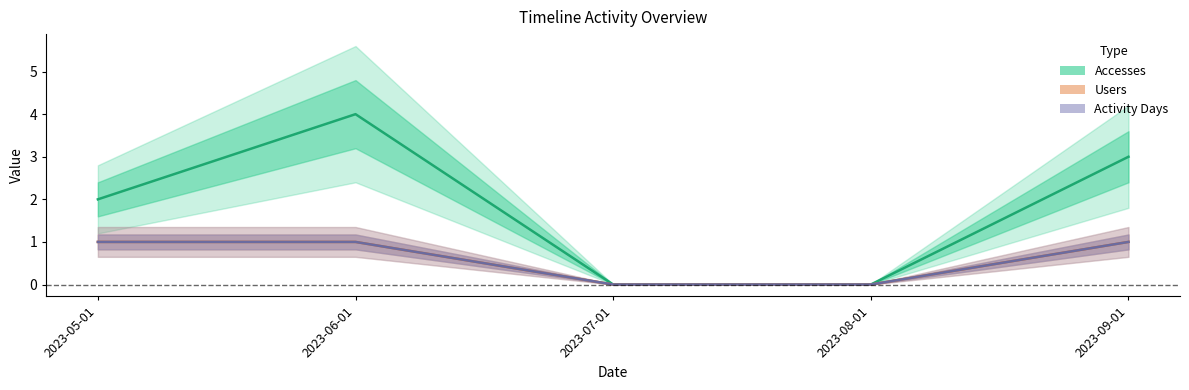

What is the sum of the Users values at 2023-05-01 and 2023-07-01?

1